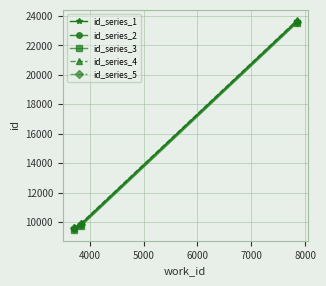

What is the maximum value for id_series_2?

23586